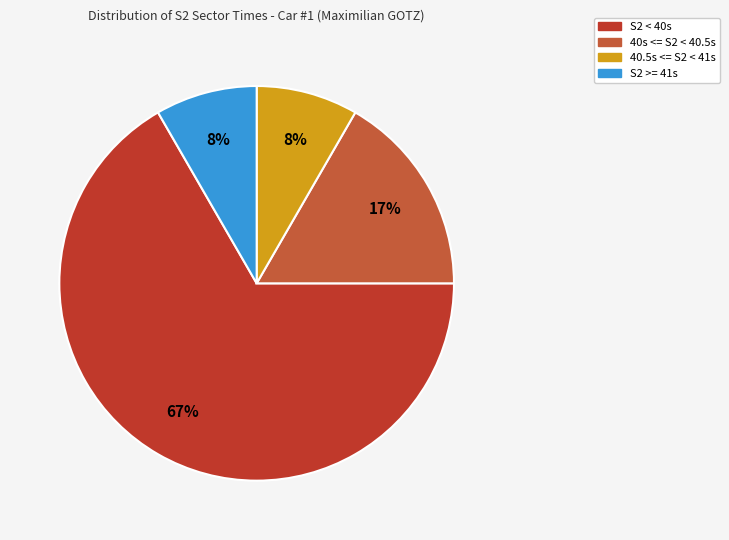

Count the number of slices in the pie.

4